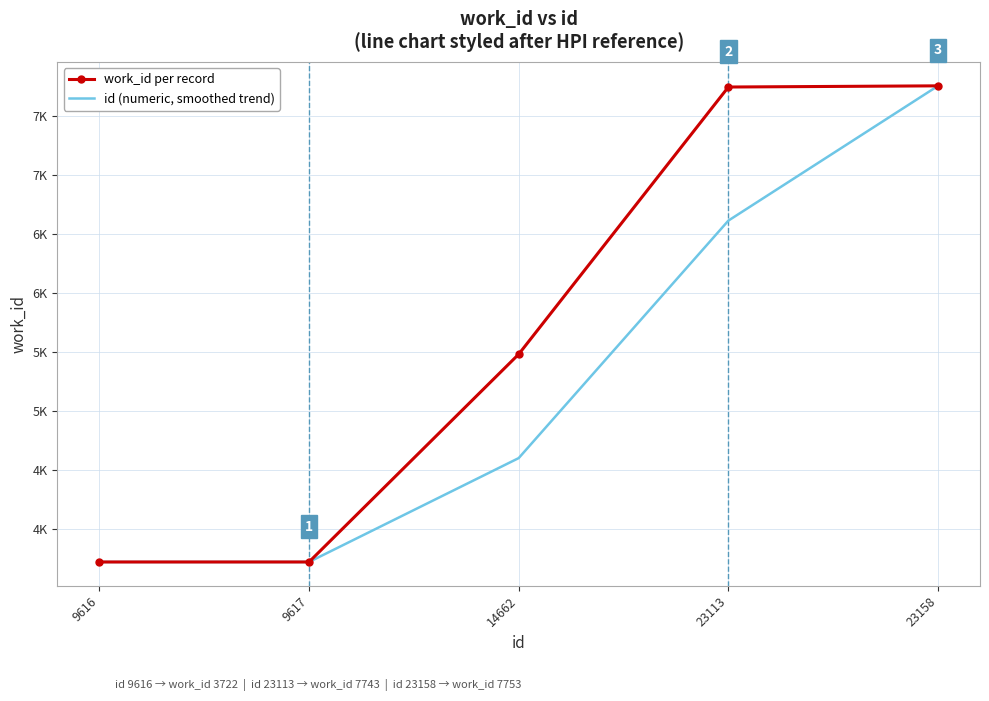

Reading left to right, list all the values displayed in this chart.

work_id per record: 3722.0	3722.0	5481.0	7743.0	7753.0
id (numeric, smoothed trend): 3722.0	3722.0	4601.5	6612.0	7753.0